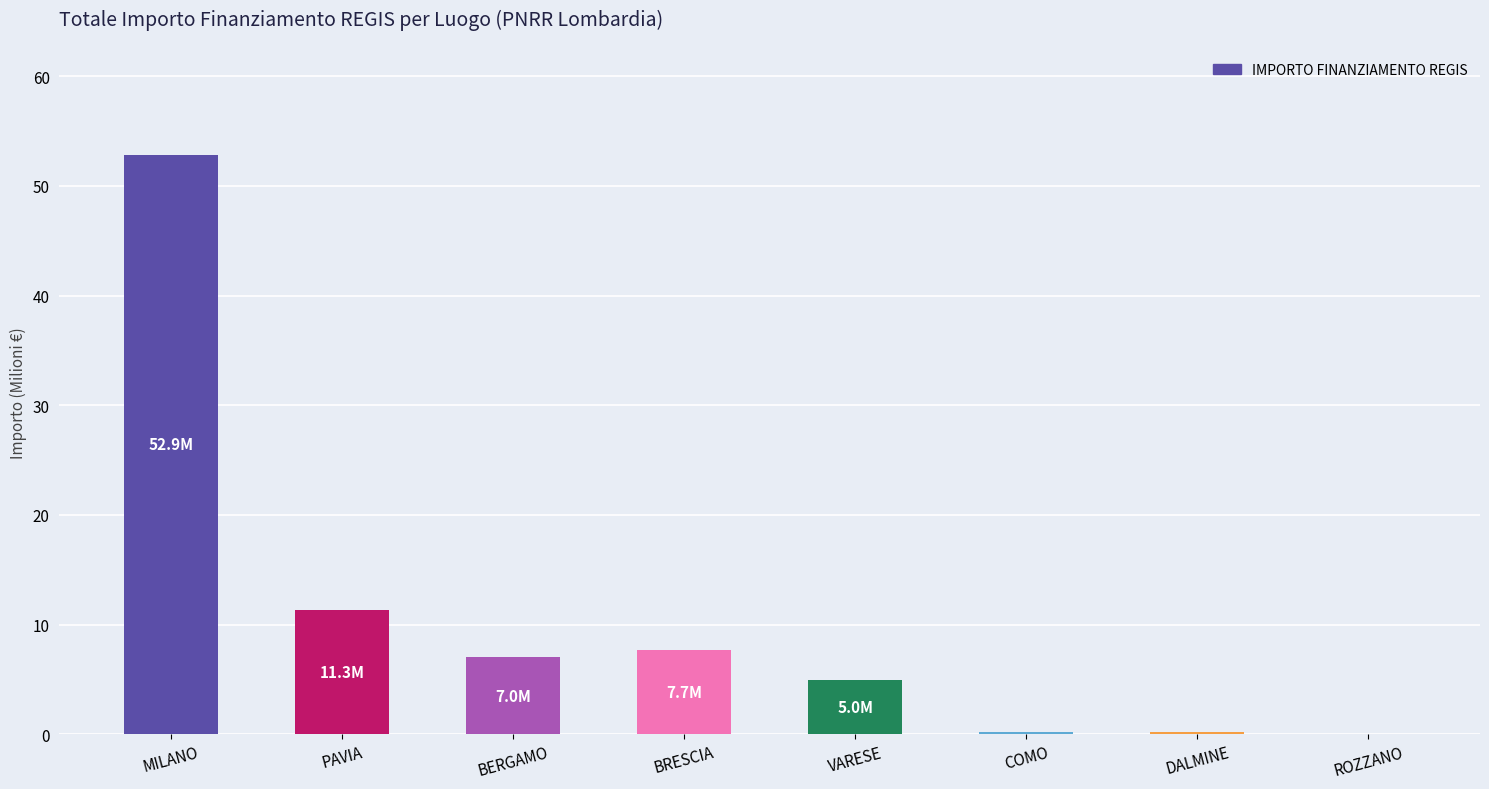

What is the change in value from BERGAMO to VARESE?

-2.1